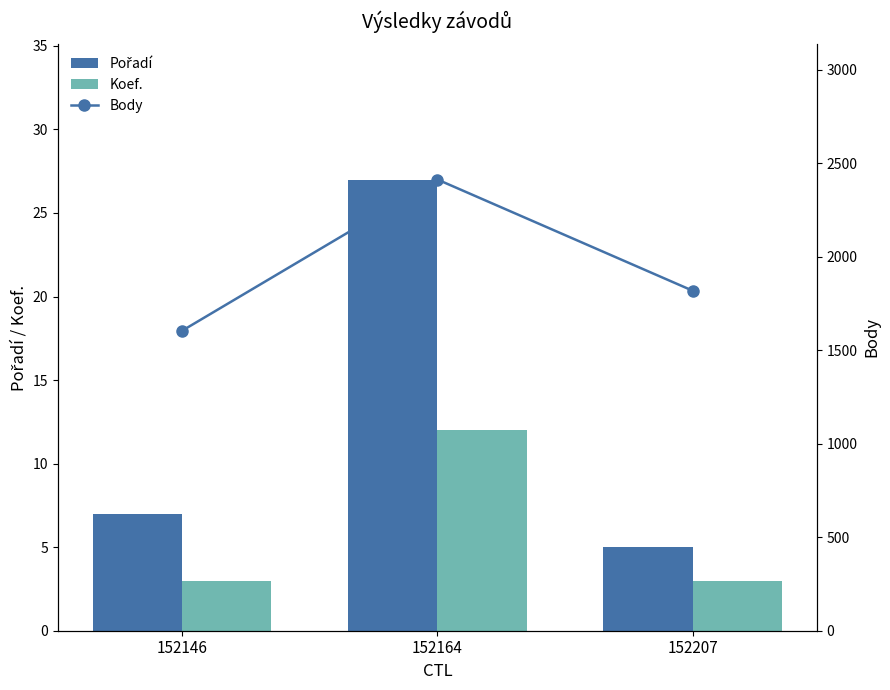

How many Koef. values are between 3 and 12?

3